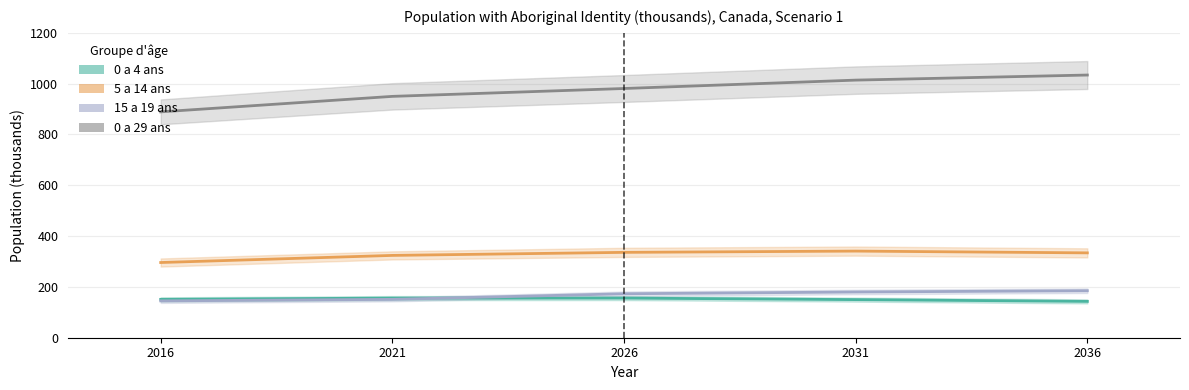

At which category is the sum across all series the highest?

2036